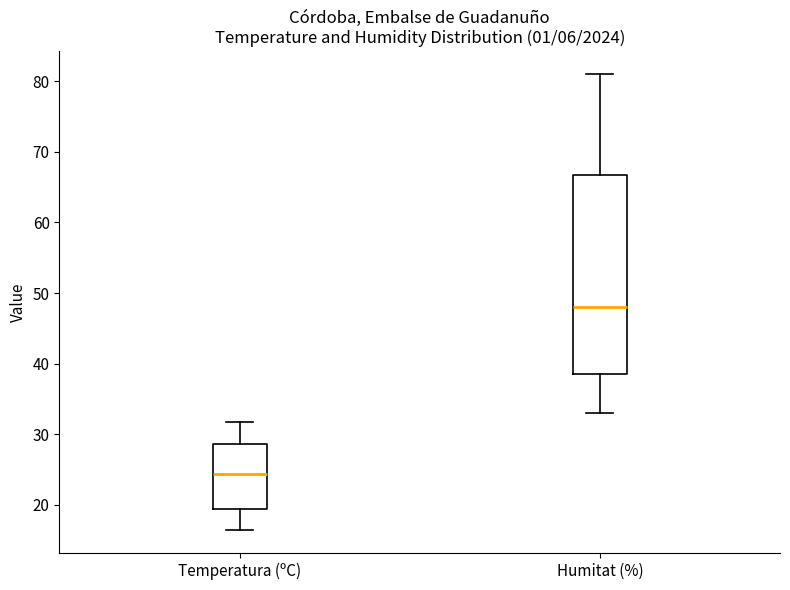

Which box's median line is the highest?

Humitat (%)